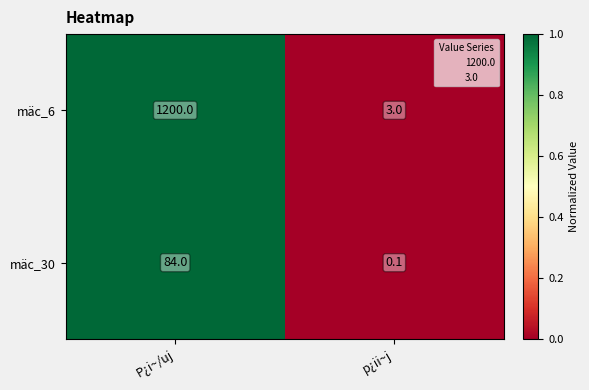

Which series has the largest range (max minus min)?

mäc_6